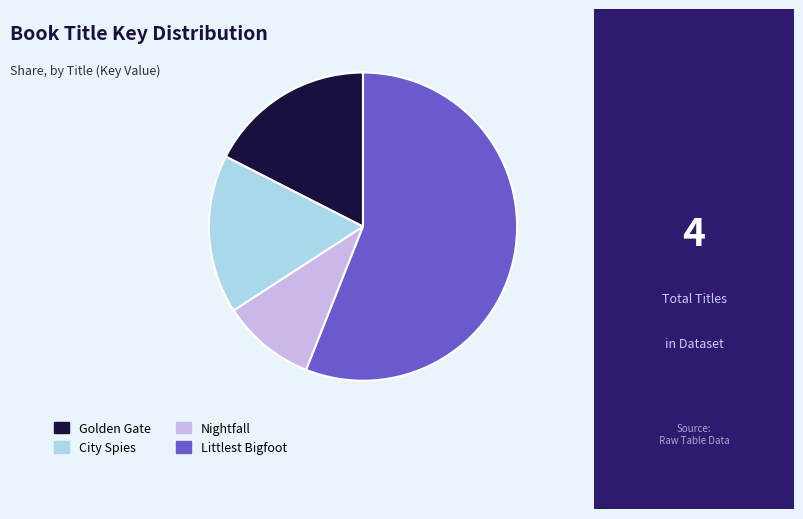

How many segments does this pie chart have?

4